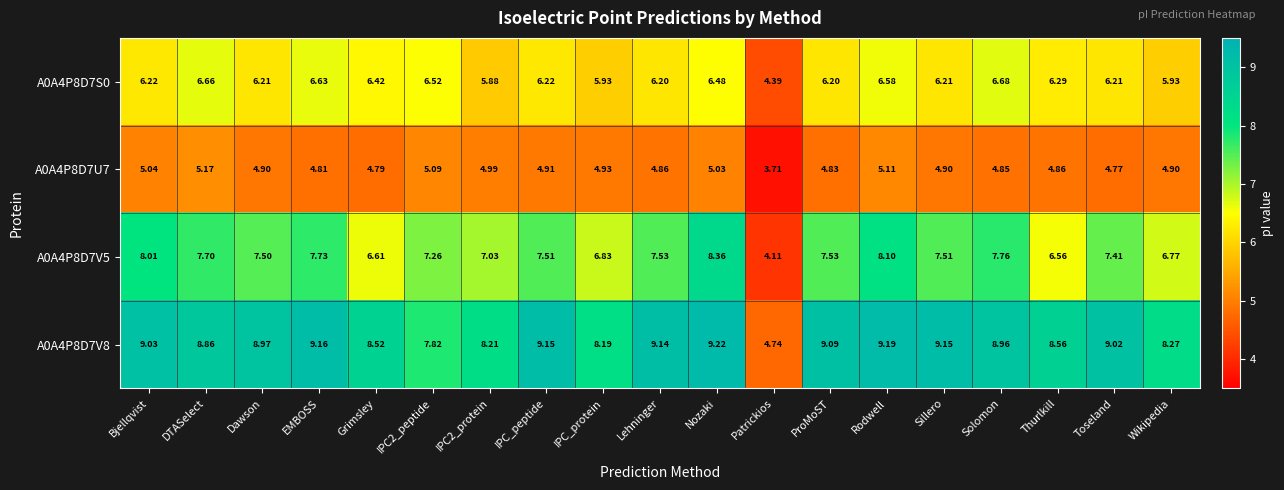

Which category has the lowest value across all series?

Patrickios